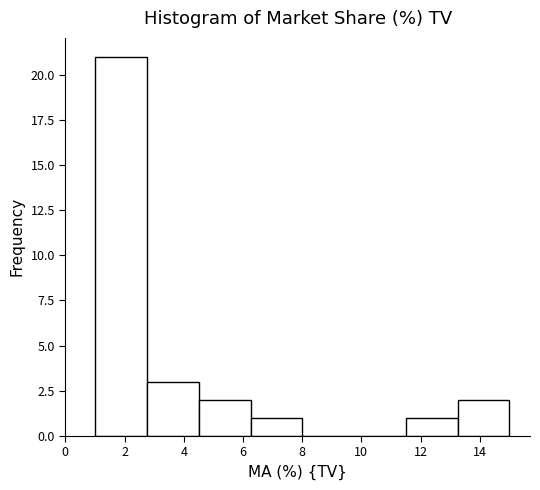

Which range on the x-axis has the tallest bar?

1.0 to 2.8